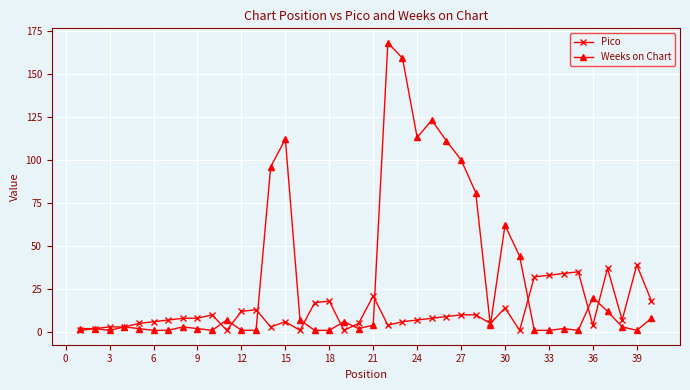

What is the value of the Pico point at the 36th from the left?

4